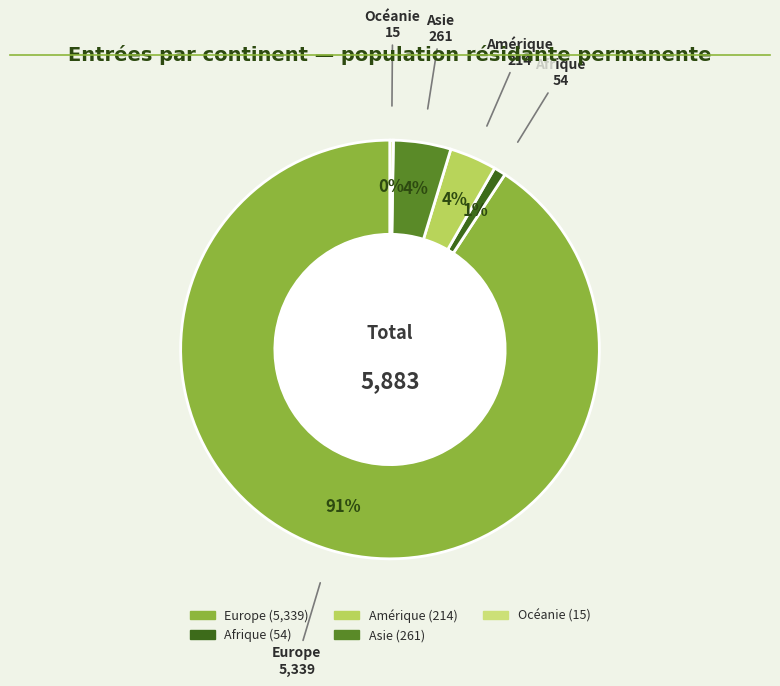

Is it true that Afrique is 1% of the pie?

True